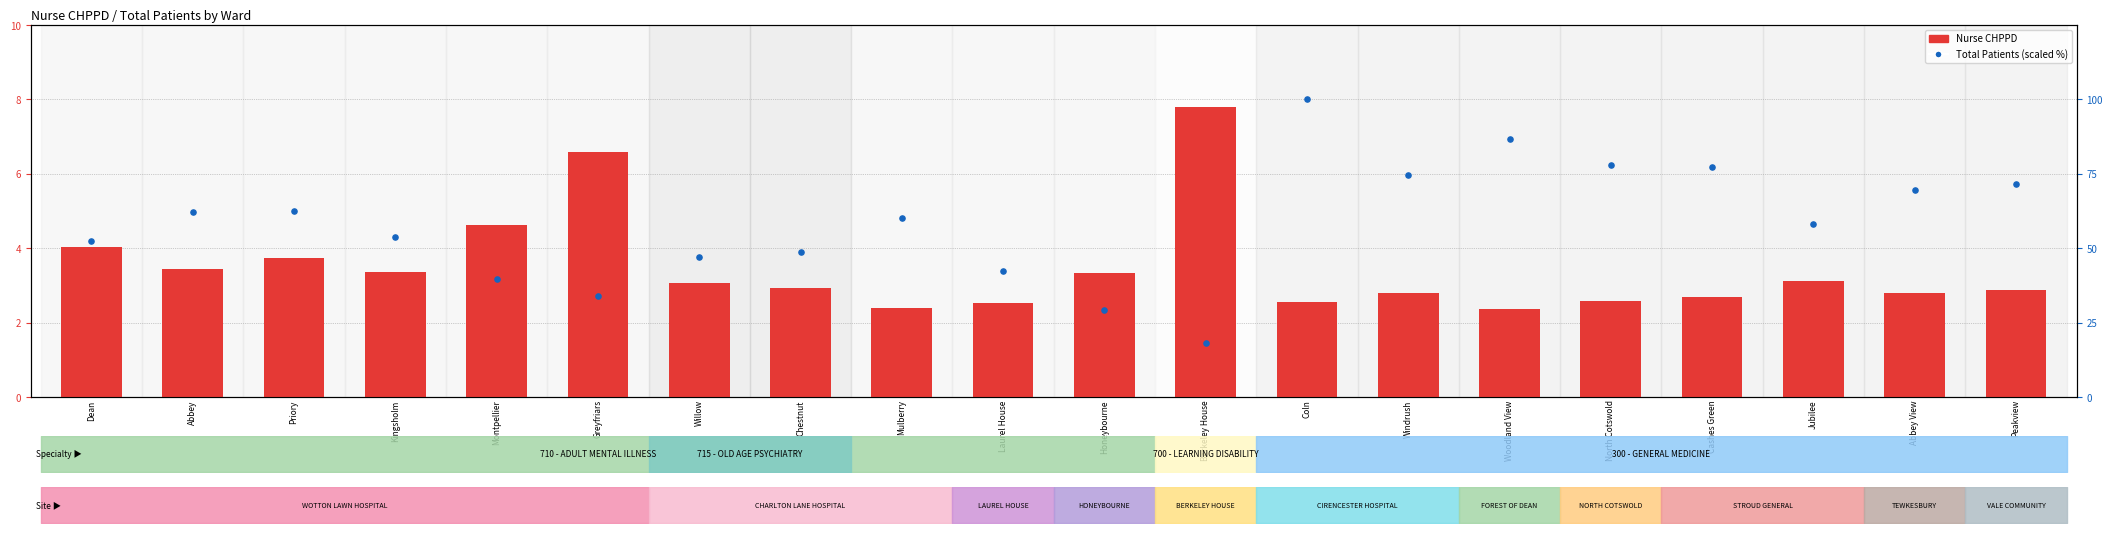

What is the total value across all series at Laurel House?

45.0